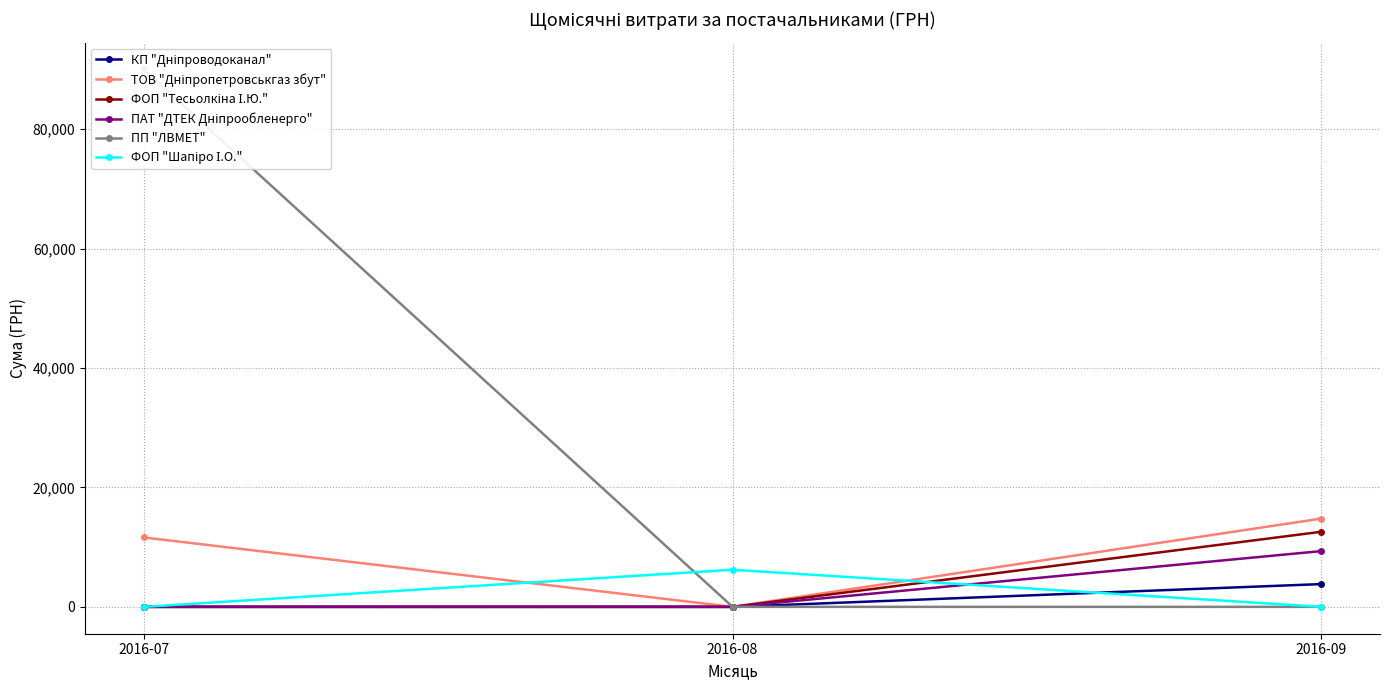

Does the chart display data point markers on the line(s)?

Yes